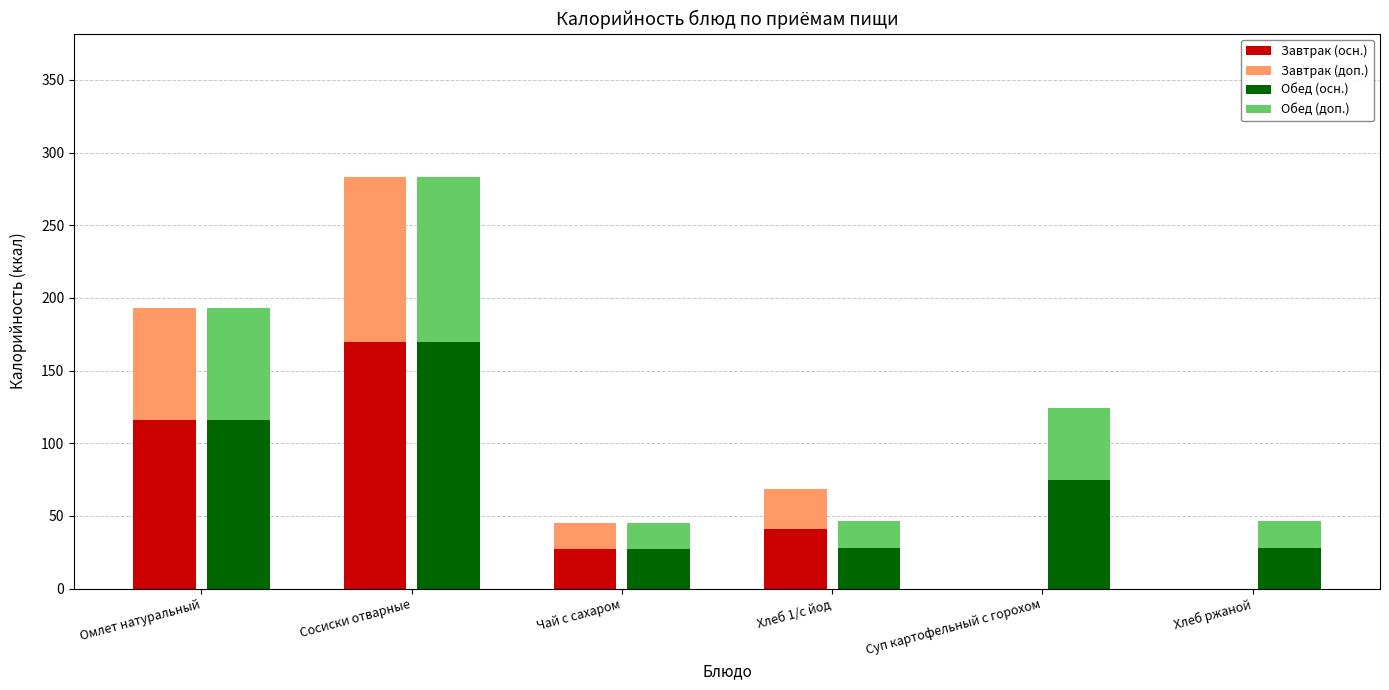

Which series changed the most between Омлет натуральный and Хлеб ржаной?

Завтрак (осн.)